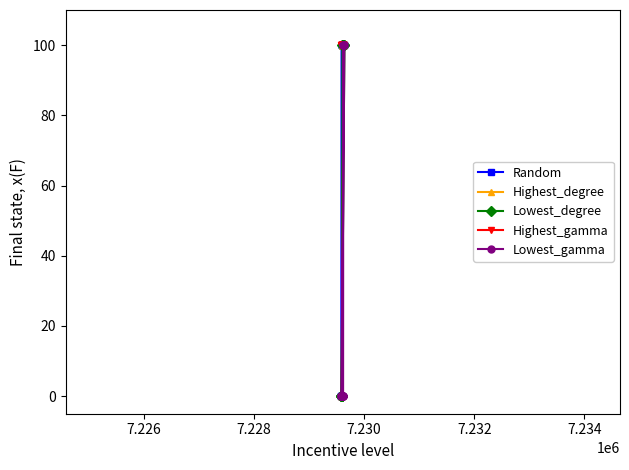

What is the greatest value displayed?

100